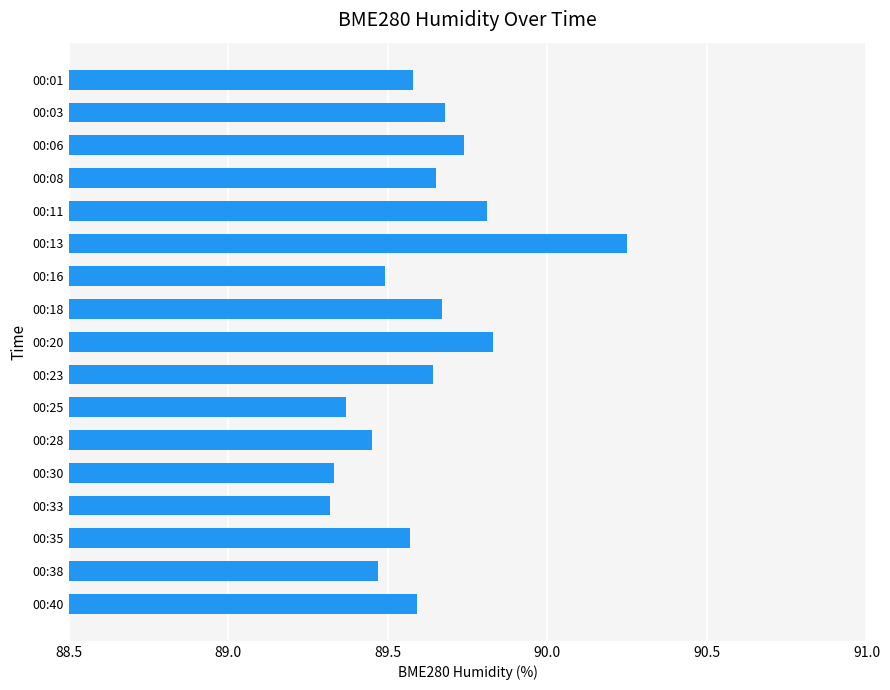

Count the values in the range 89 to 90.

16